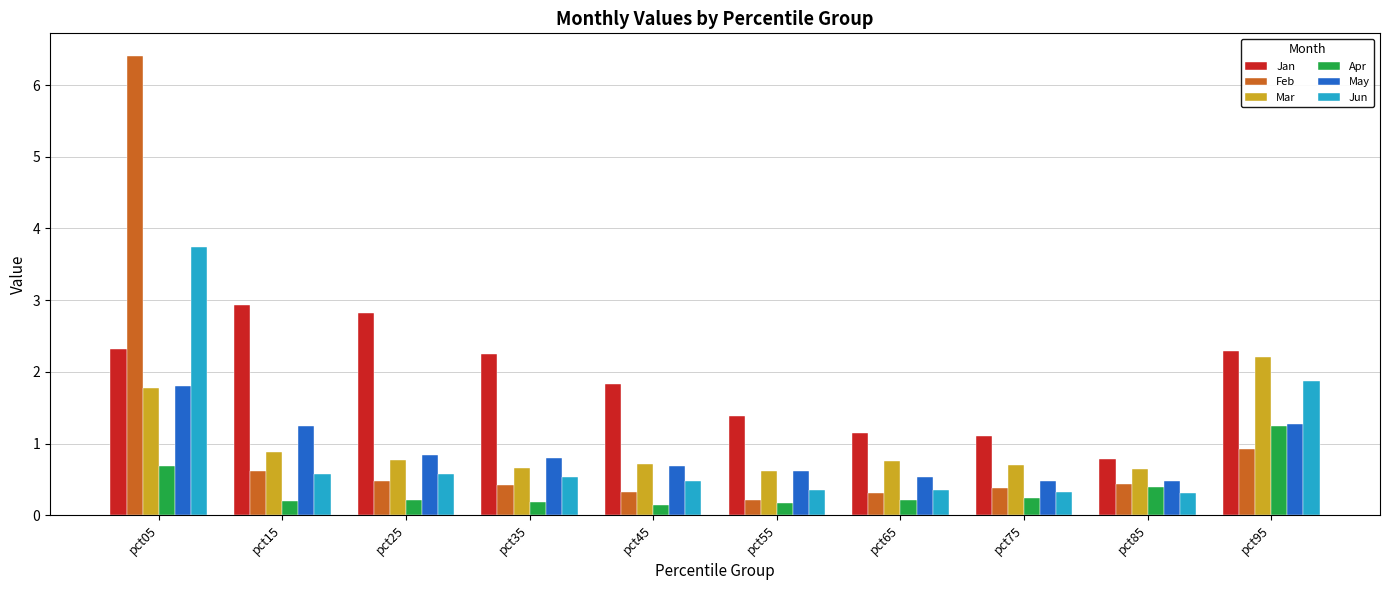

What is the value of the May bar at the 5th from the left?

0.7